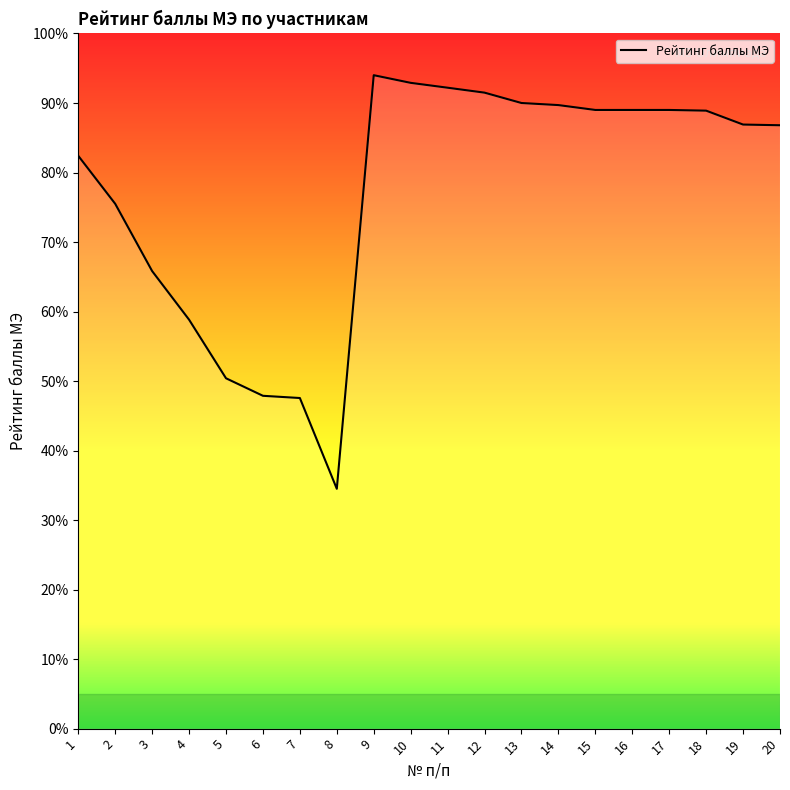

Is it true that the value at 9 is 94.0?

True